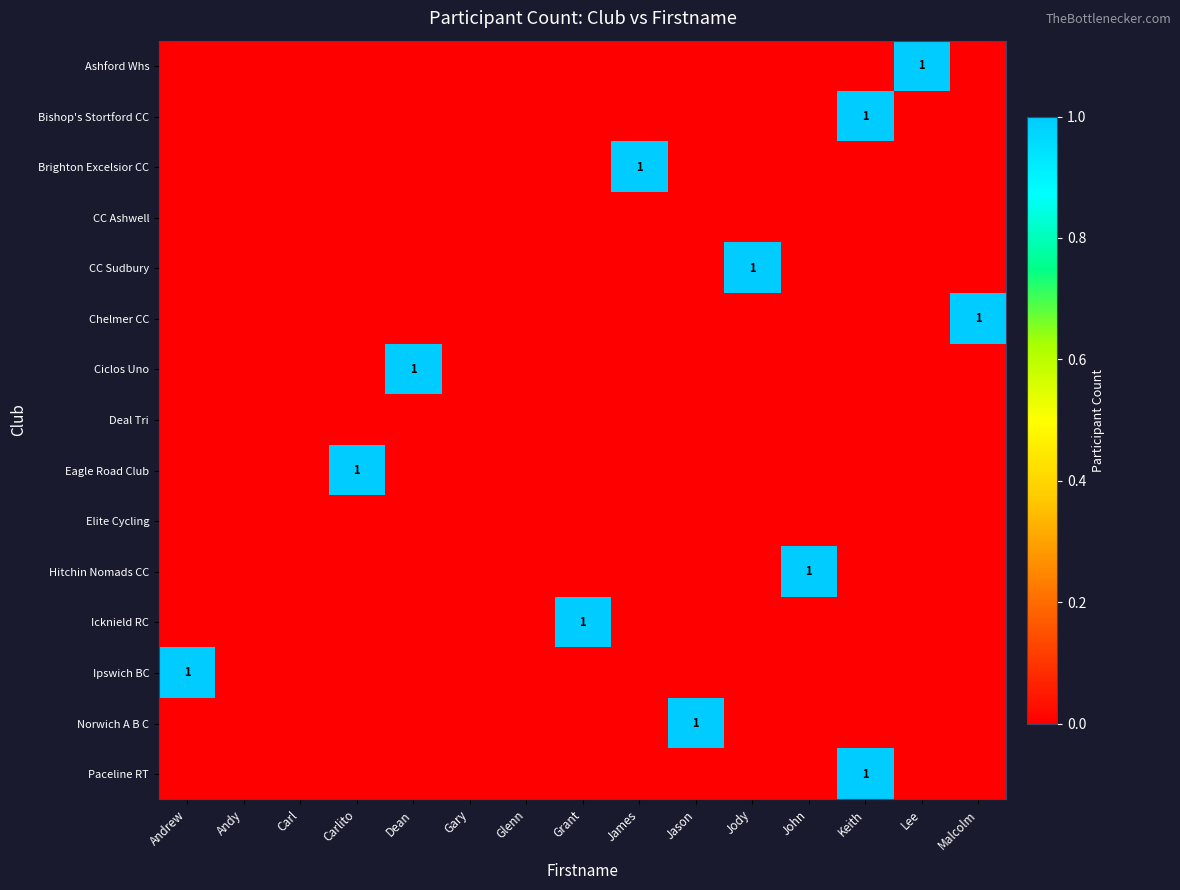

What is the total value across all series at Jason?

1